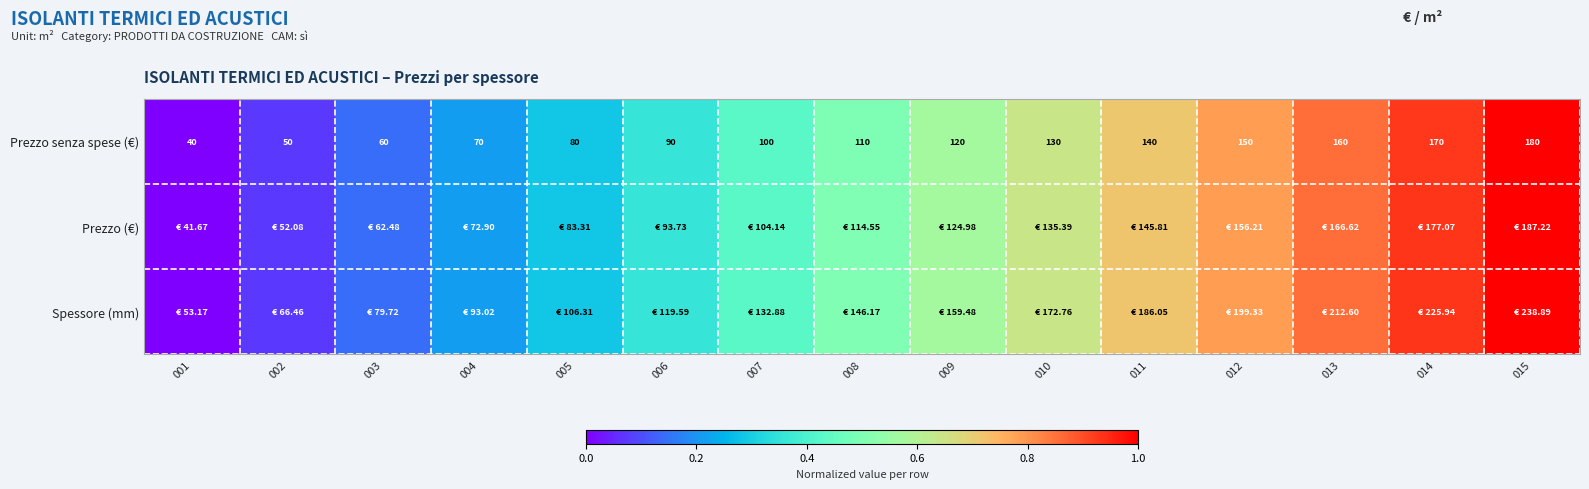

Which series has the widest spread of values?

Spessore (mm)